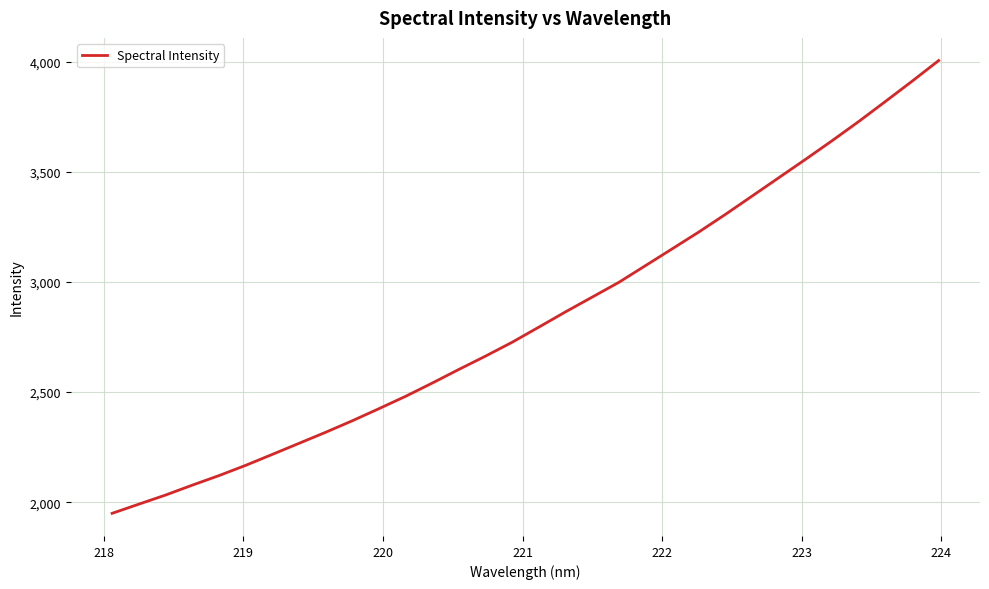

What is the maximum value shown in the chart?

4005.1